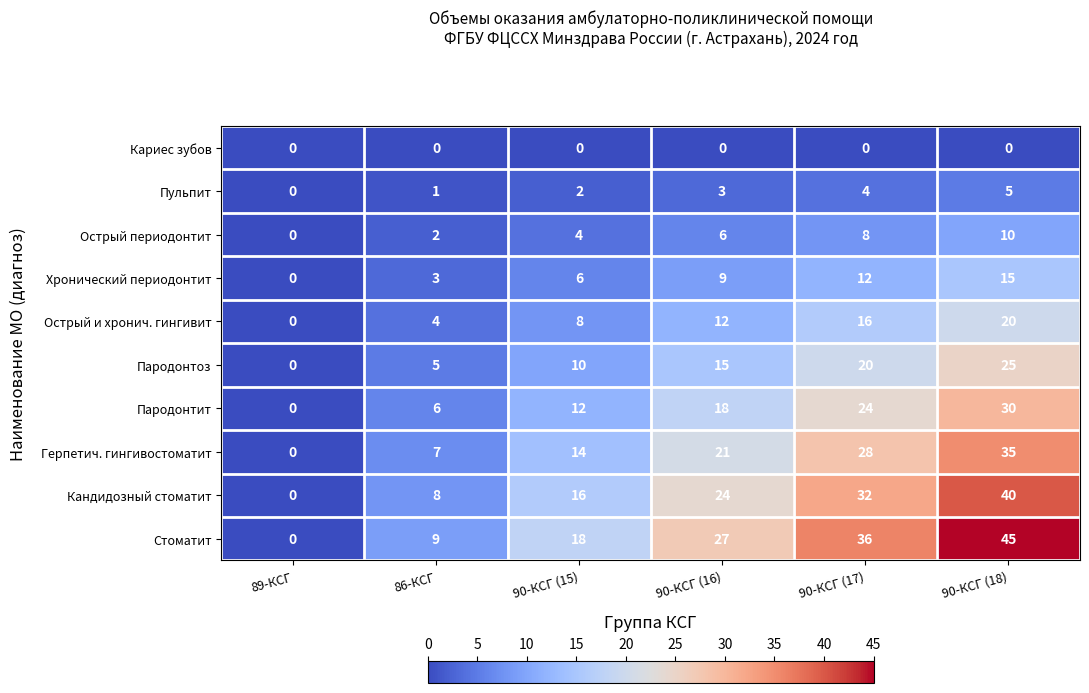

What is the sum of the Стоматит values at 90-КСГ (17) and 90-КСГ (18)?

81